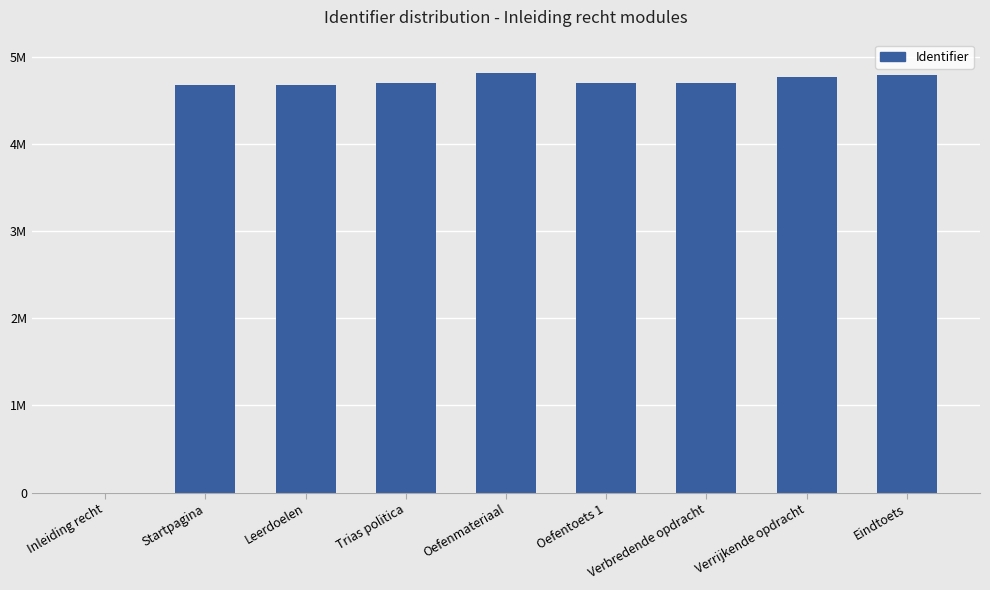

Are the bars horizontal?

No